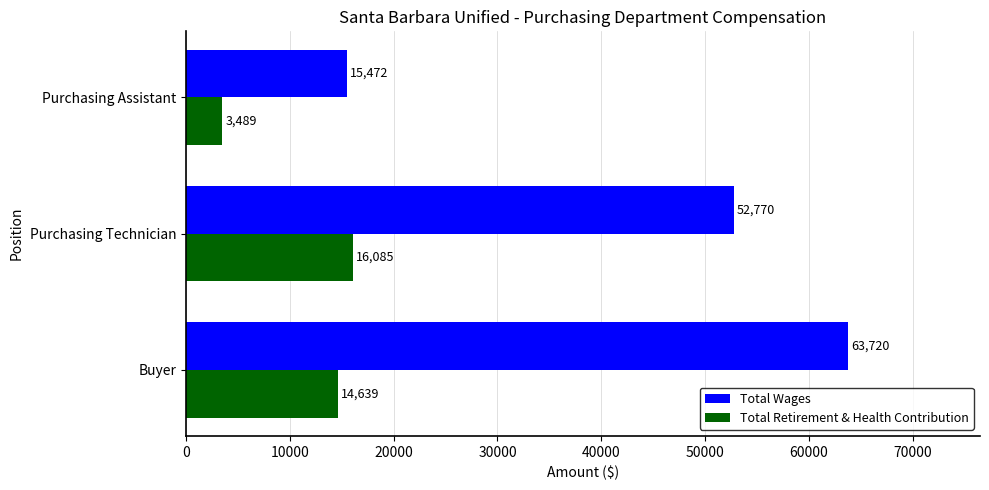

What is the maximum value for Total Retirement & Health Contribution?

16085